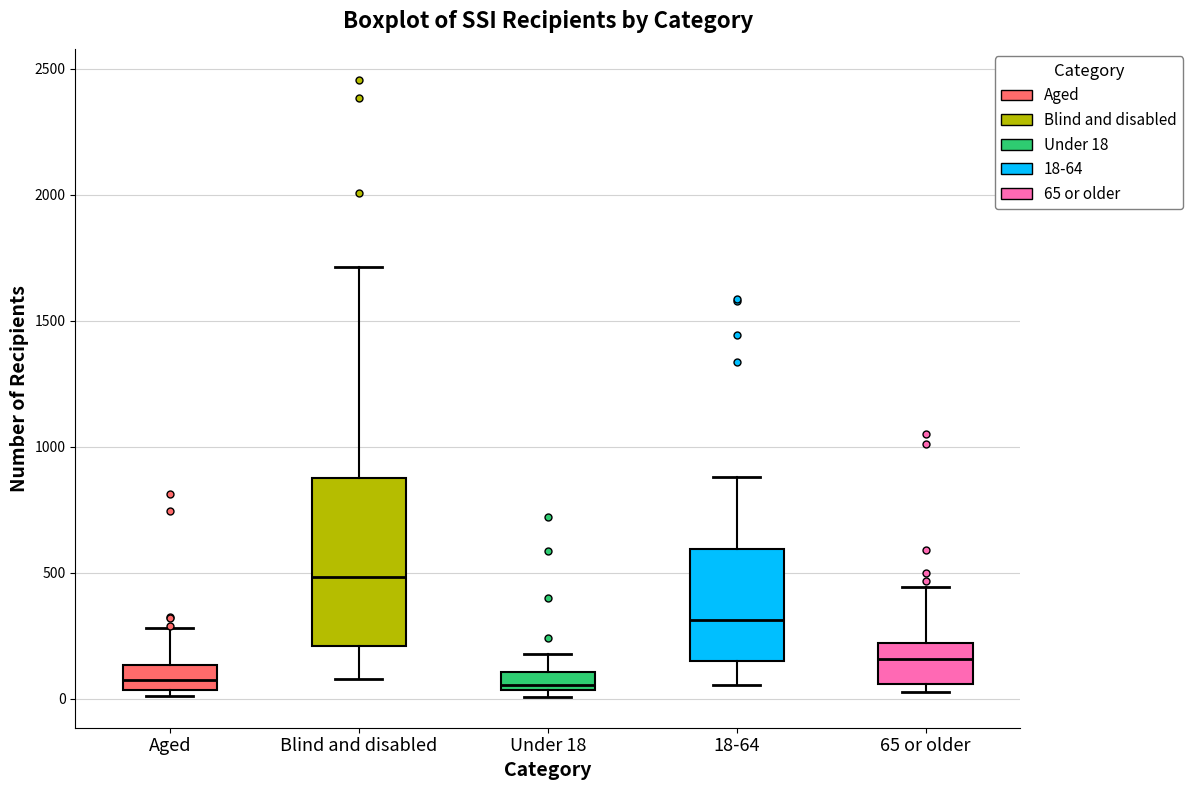

Reading left to right, read every box against the y-axis: the position of its median line, the range the box covers, and the ends of its whiskers. The values are not printed on the chart, so give them approximately, as read against the axis.

Aged: median 50 (inside the box), box 50 to 150, whiskers 0 to 300
Blind and disabled: median 500, box 200 to 900, whiskers 100 to 1700
Under 18: median 50 (just above the box's lower edge), box 50 to 100, whiskers 0 to 200
18-64: median 300, box 150 to 600, whiskers 50 to 900
65 or older: median 150, box 50 to 200, whiskers 50 (just below the box's lower edge) to 450